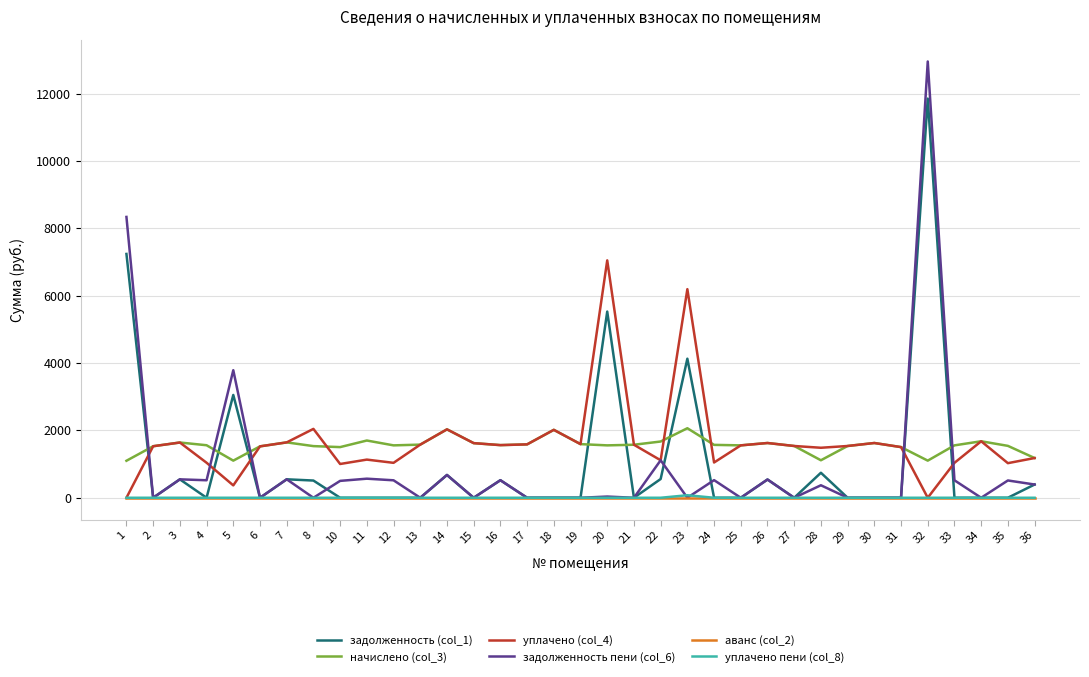

Is it true that уплачено пени (col_8) equals 0.0 at 26?

True